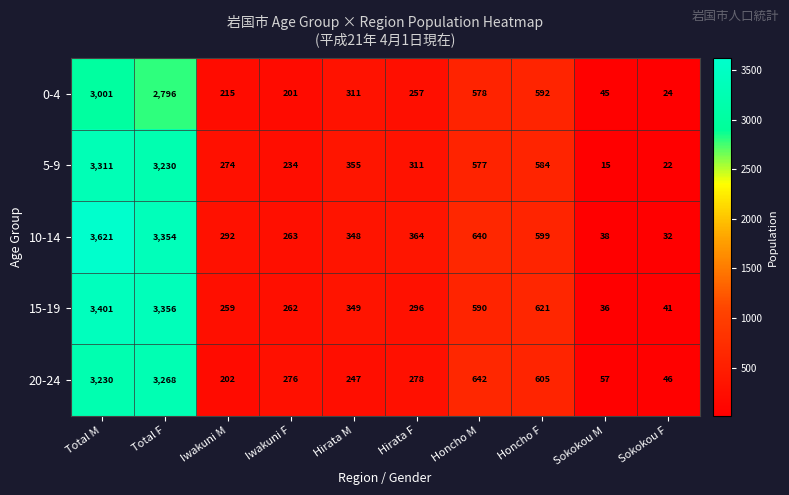

What is the sum of all 0-4 values?

8020